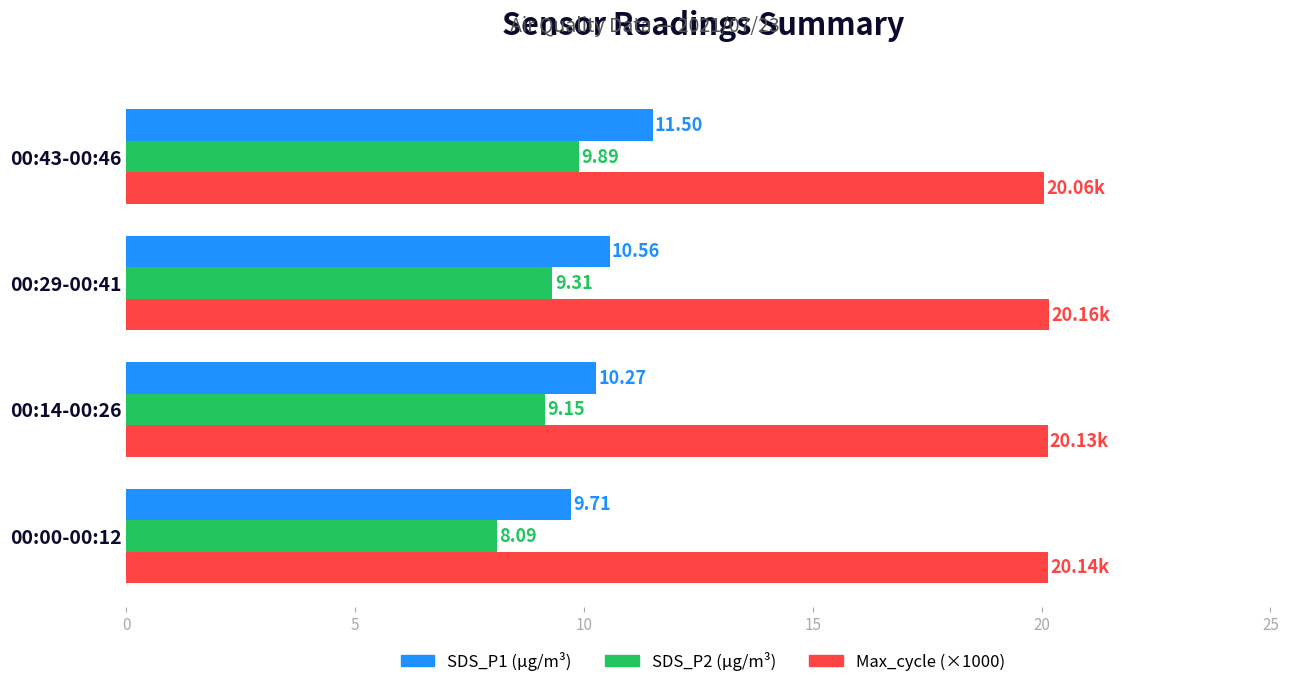

What is the difference between the maximum and minimum values in the SDS_P2 (µg/m³) series?

1.8